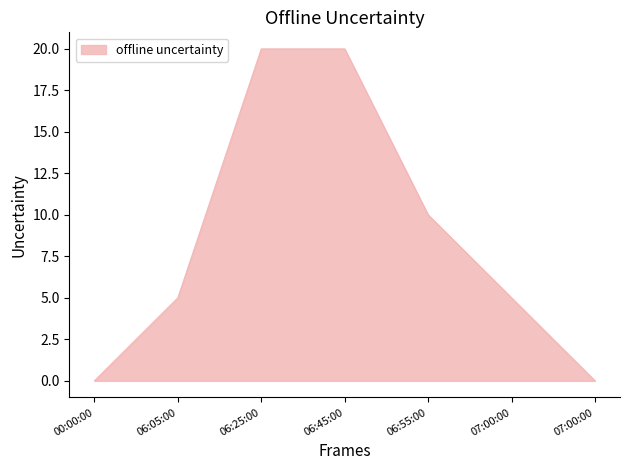

Which label corresponds to the largest value in the chart?

06:25:00